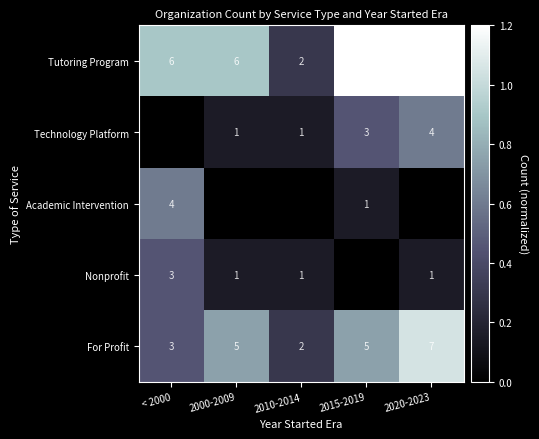

How many values in the Tutoring Program series are below 6?

1